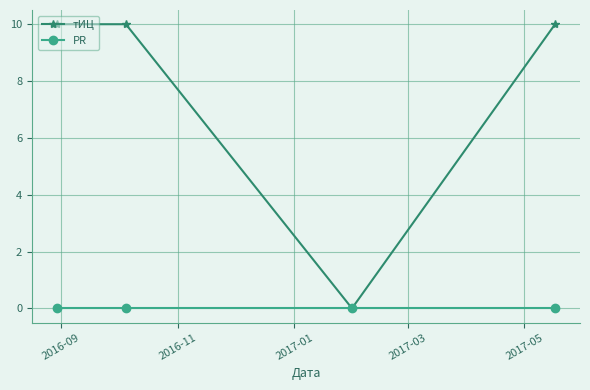

How many interior local valleys does the тИЦ series have?

1